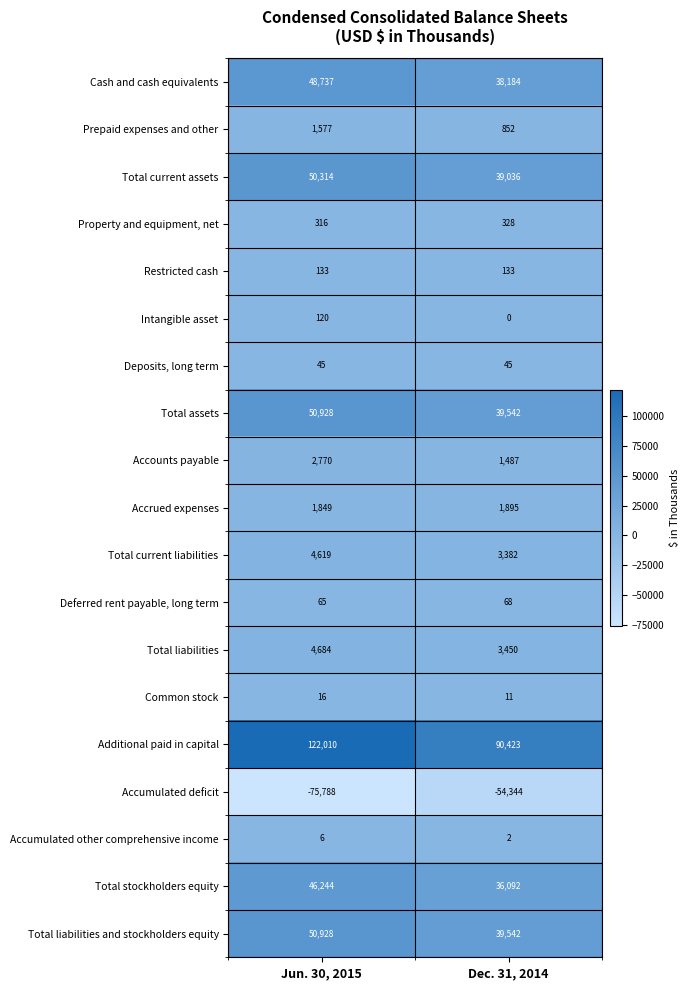

Rank the categories by Deferred rent payable, long term value from lowest to highest.

Jun. 30, 2015, Dec. 31, 2014